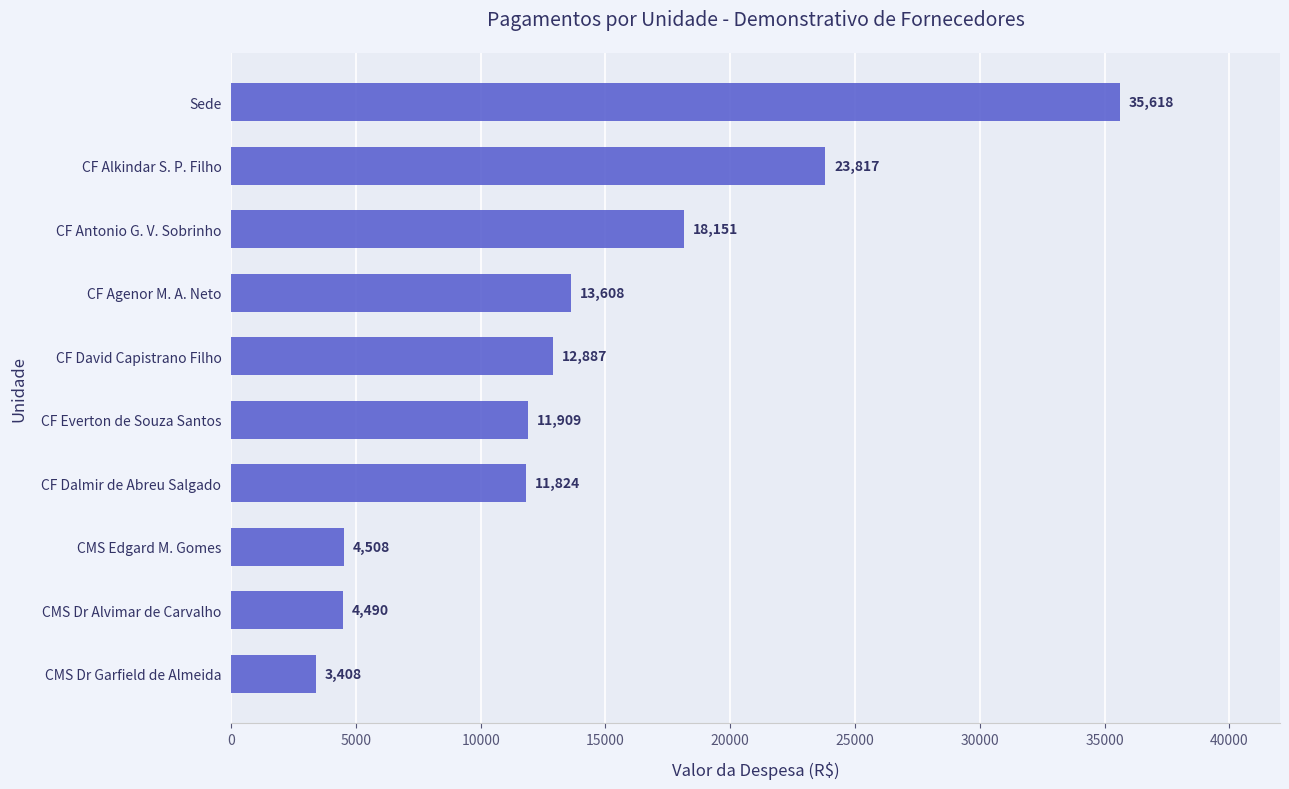

How many bars are there in total?

10